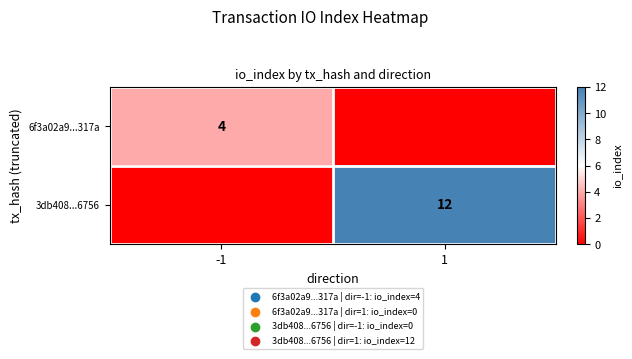

True or false: 6f3a02a9...317a has a value of 4 at -1.

True